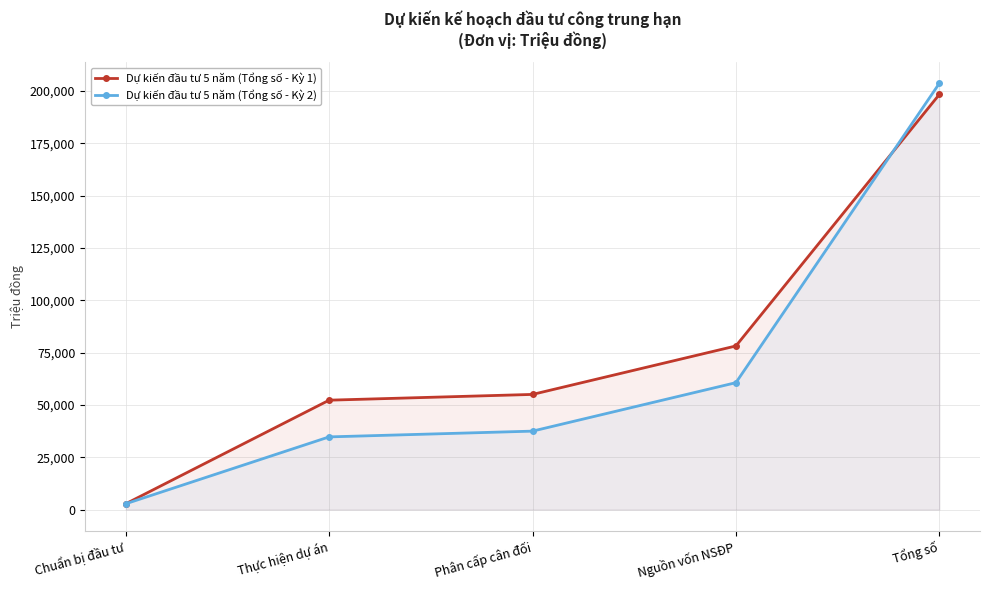

At which label does Dự kiến đầu tư 5 năm (Tổng số - Kỳ 2) reach its peak?

Tổng số